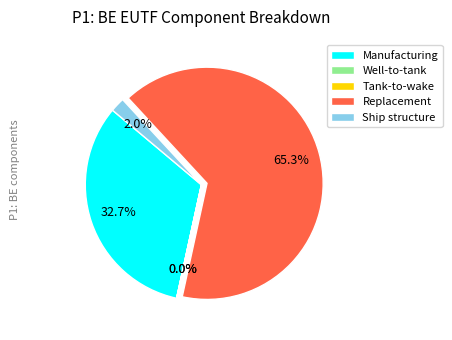

Which slice is the largest?

Replacement